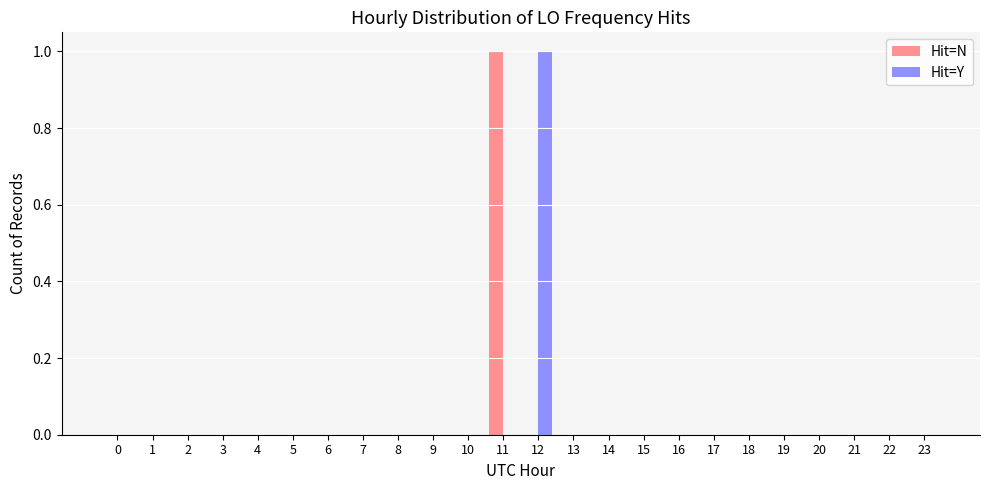

Is it true that Hit=N equals 0 at 22?

True